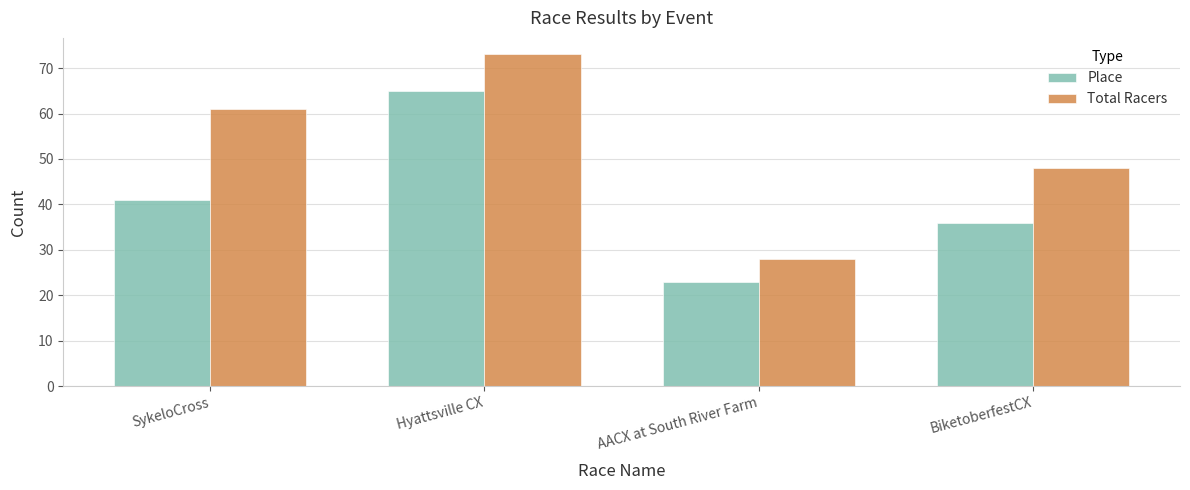

At which category is the sum across all series the highest?

Hyattsville CX